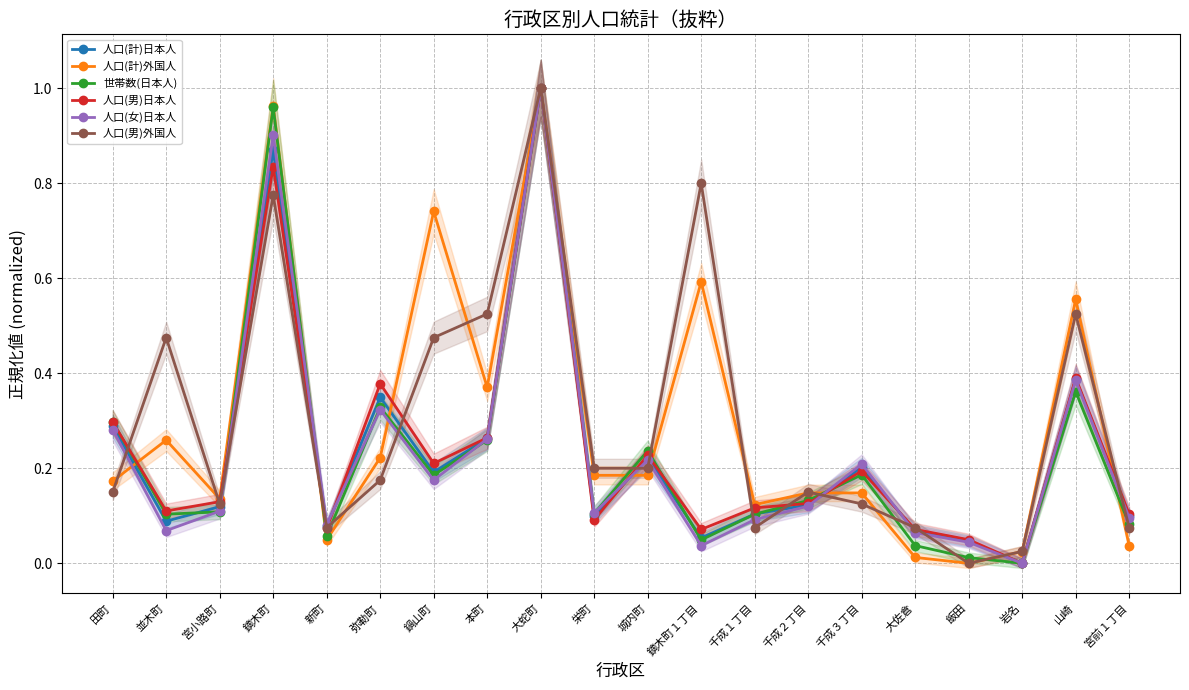

Rank the categories by 人口(計)外国人 value from lowest to highest.

飯田, 大佐倉, 岩名, 宮前１丁目, 新町, 千成１丁目, 宮小路町, 千成２丁目, 千成３丁目, 田町, 栄町, 城内町, 弥勒町, 並木町, 本町, 山崎, 鏑木町１丁目, 鍋山町, 鏑木町, 大蛇町